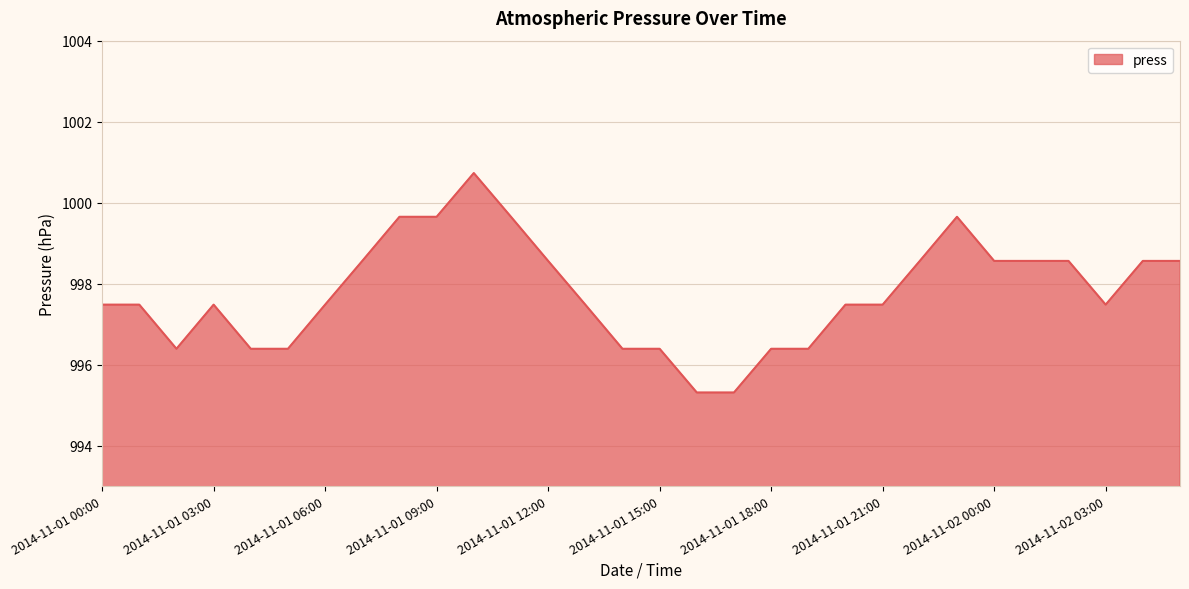

What is the minimum value shown in the chart?

995.3